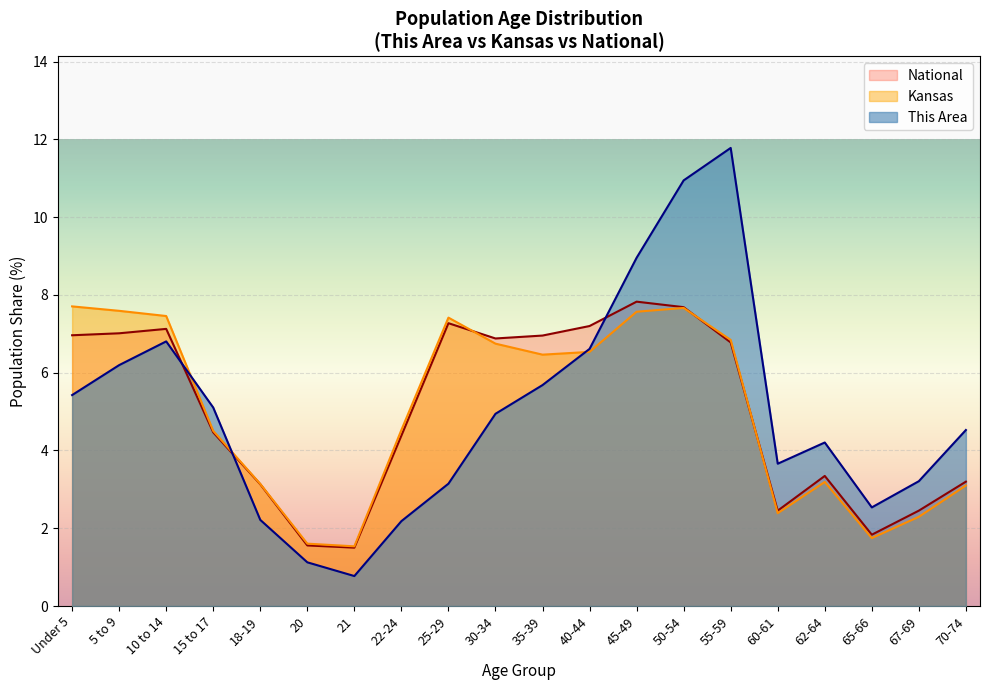

After their last crossing, which series has the higher values: This Area or Kansas?

This Area